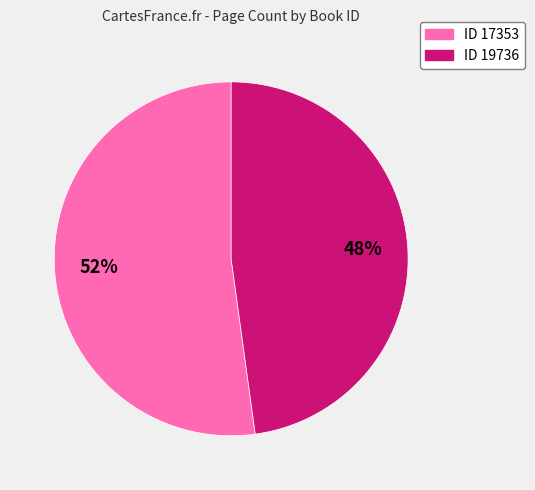

Does any single category account for the majority?

Yes